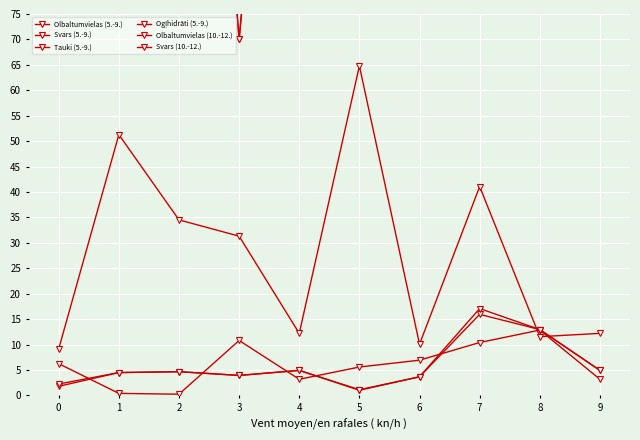

True or false: Svars (10.-12.) and Olbaltumvielas (10.-12.) intersect in this chart.

False